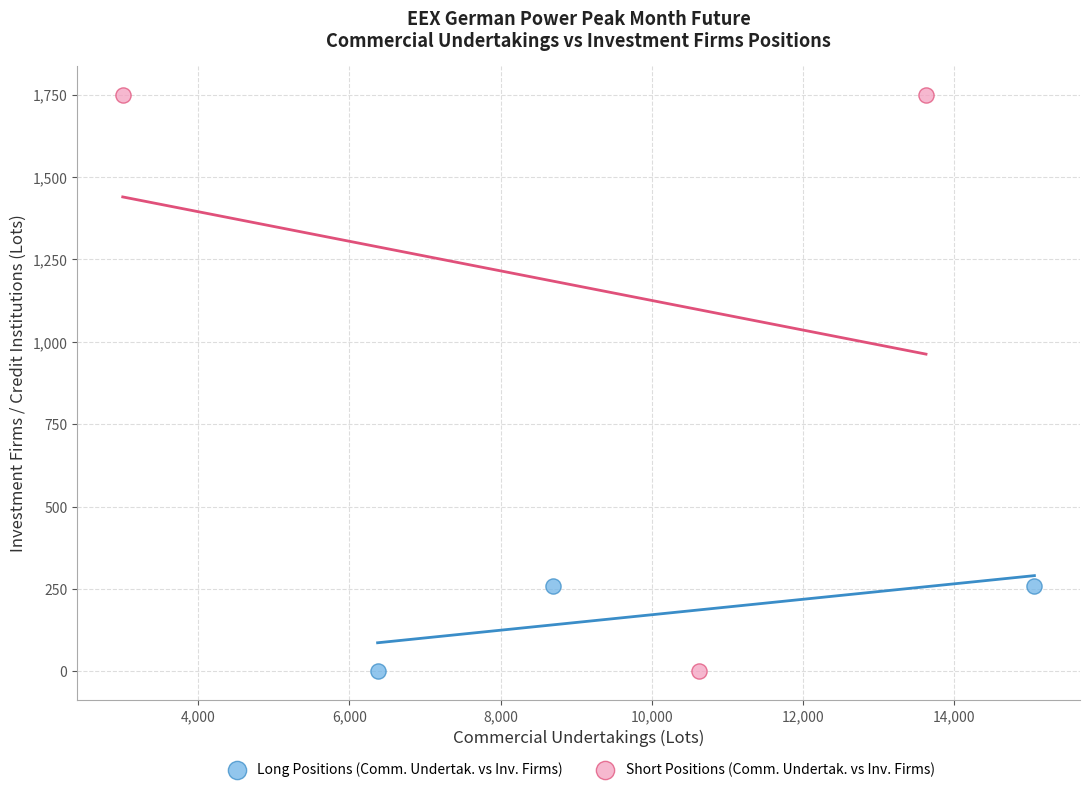

Which series has the widest spread of Y values?

Short Positions (Comm. Undertak. vs Inv. Firms)